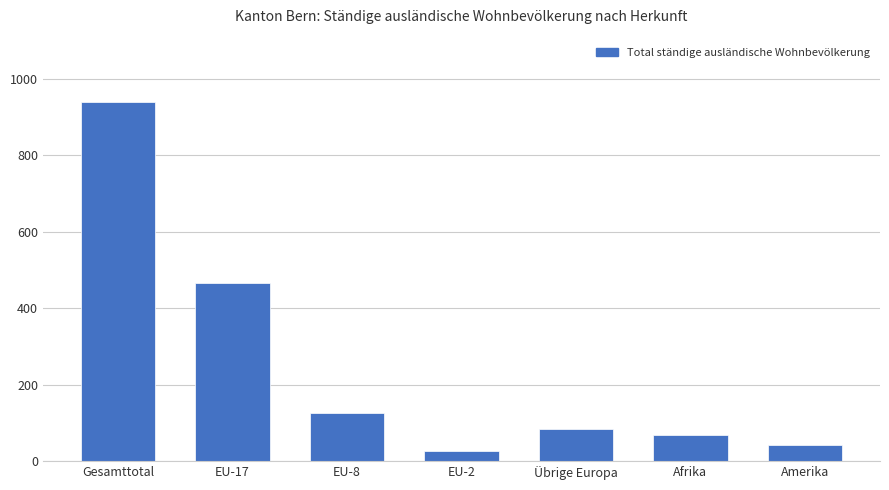

What is the approximate value at Übrige Europa, to the nearest 50?

100